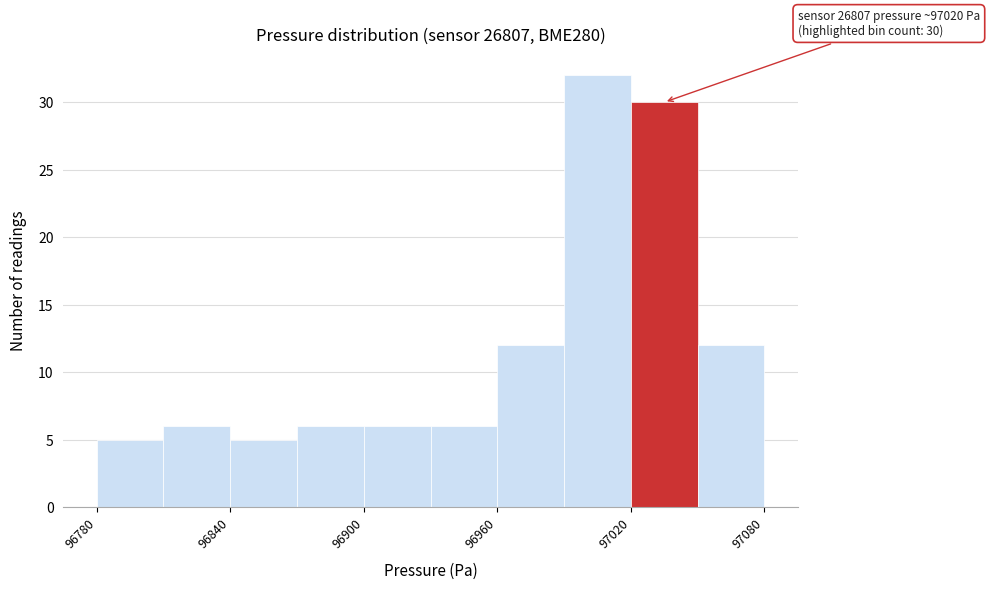

Around what value on the x-axis is the tallest bar? Give the approximate position of its centre, as read against the axis.

97010